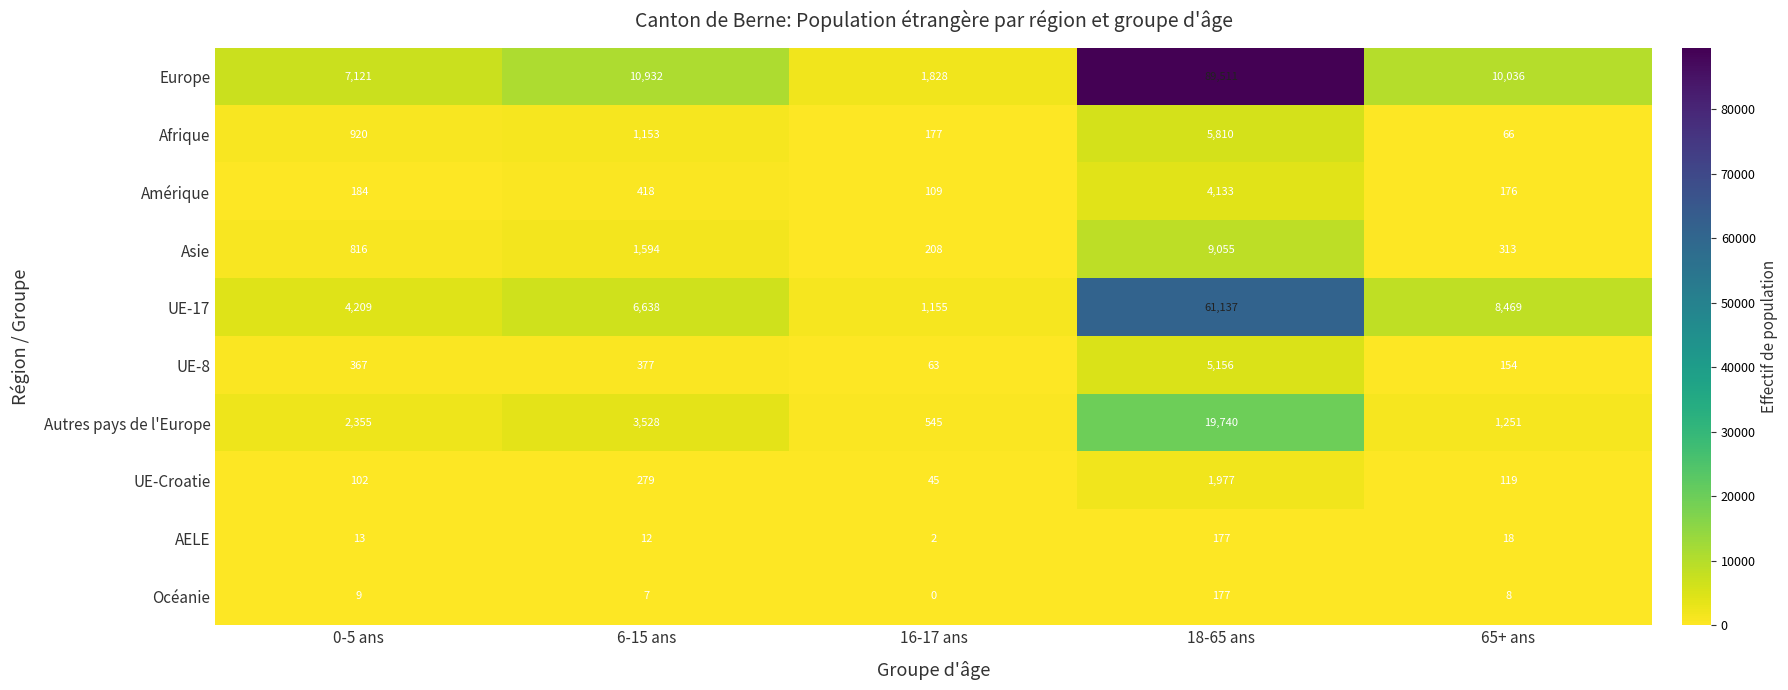

At which category is the sum across all series the highest?

18-65 ans